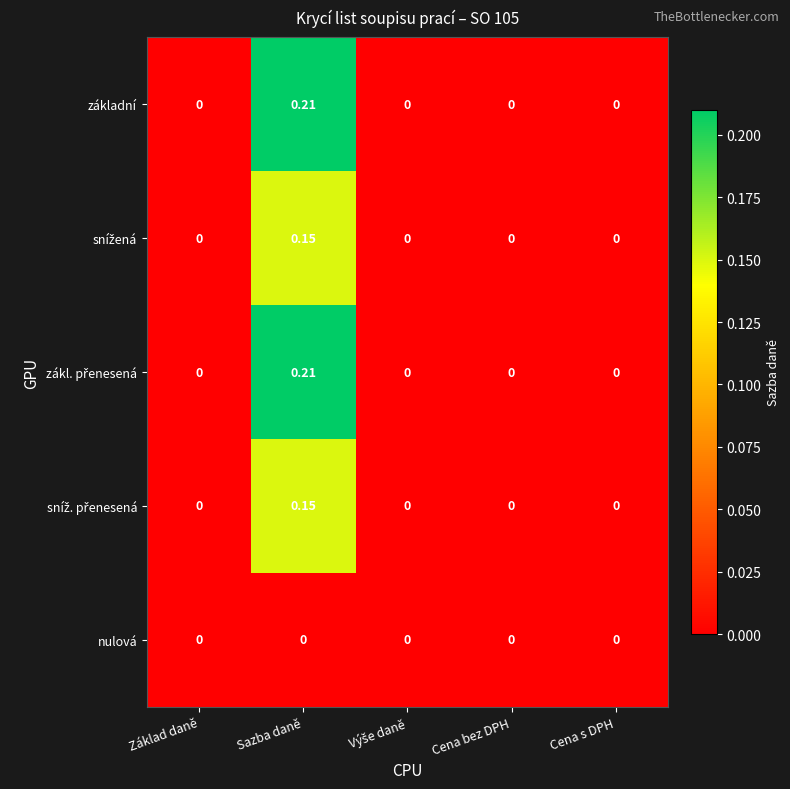

At which category is the sum across all series the highest?

Sazba daně